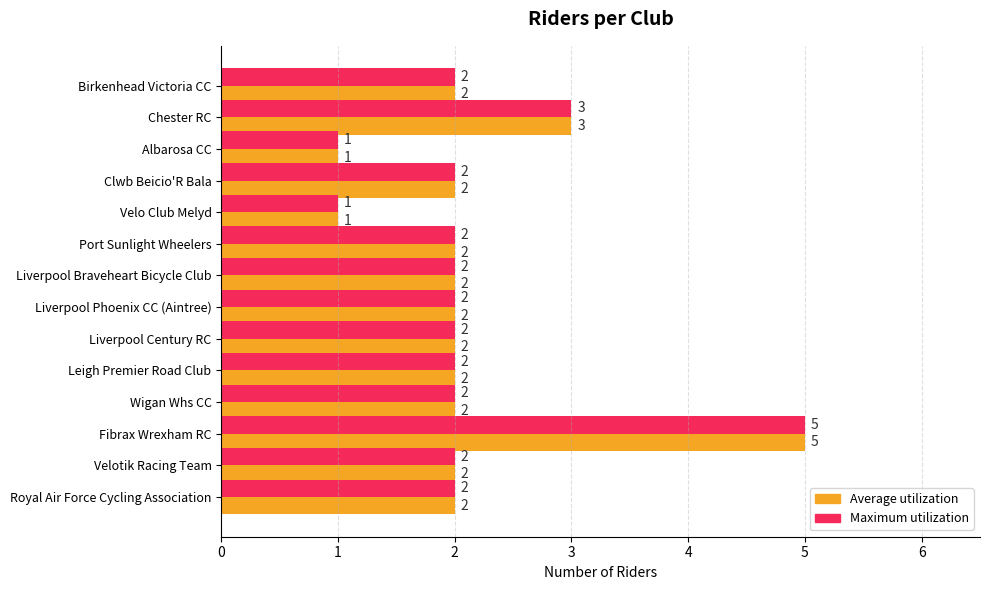

At which category is the sum across all series the highest?

Fibrax Wrexham RC